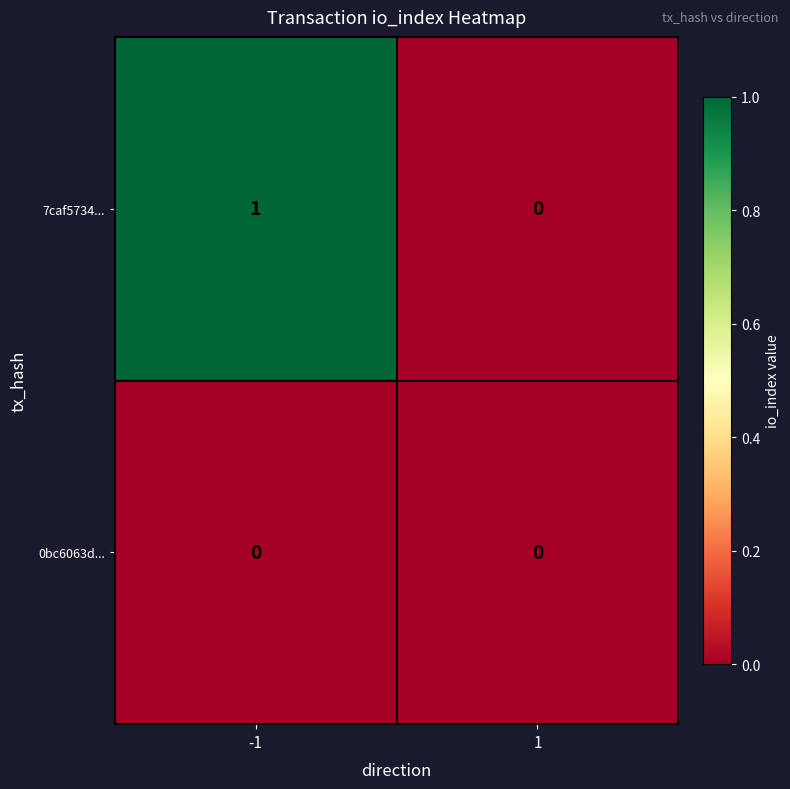

Reading right to left, what are all the values shown in this chart?

7caf5734...: 0	1
0bc6063d...: 0	0